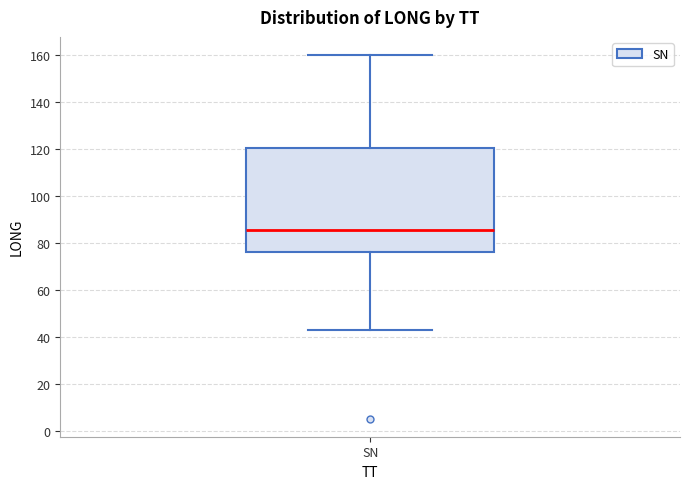

Where is the upper edge of the box for SN on the y-axis? The values are not printed on the chart, so give them approximately, as read against the axis.

120